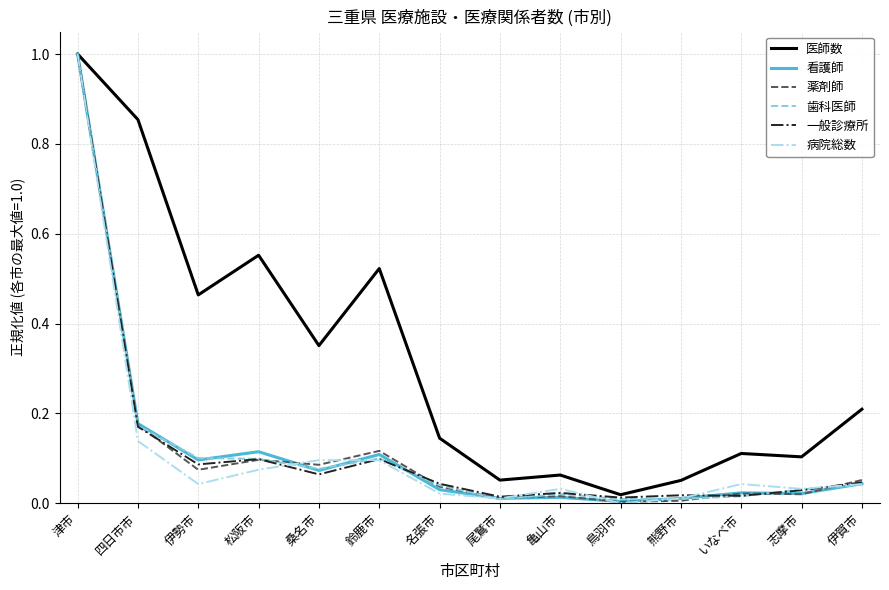

What is the spread (max minus min) of values at 桑名市?

0.3